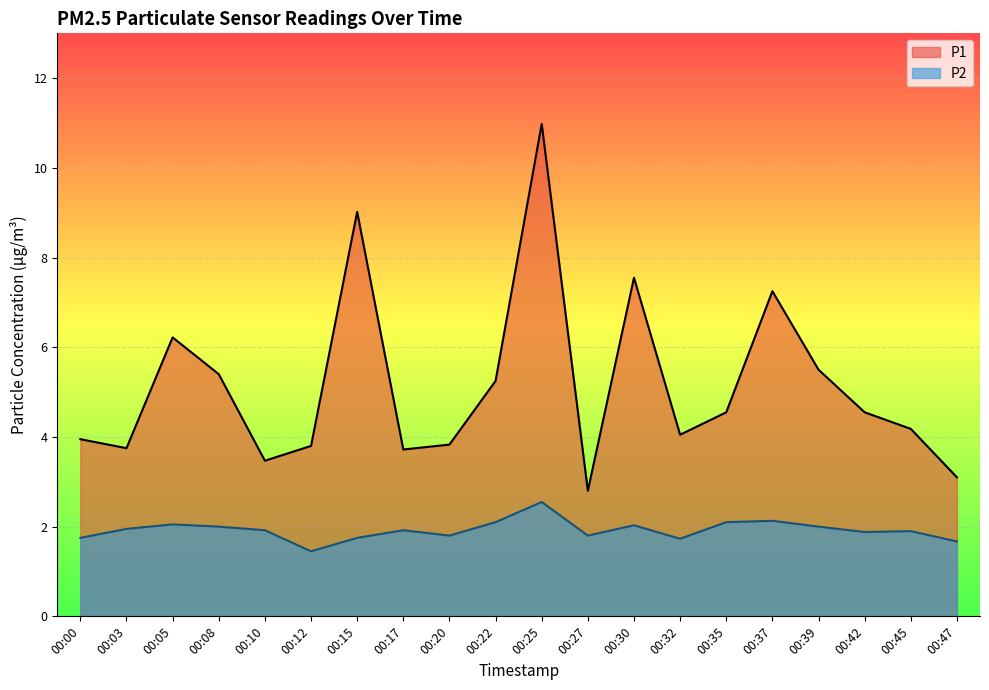

How many categories are shown in the chart?

20